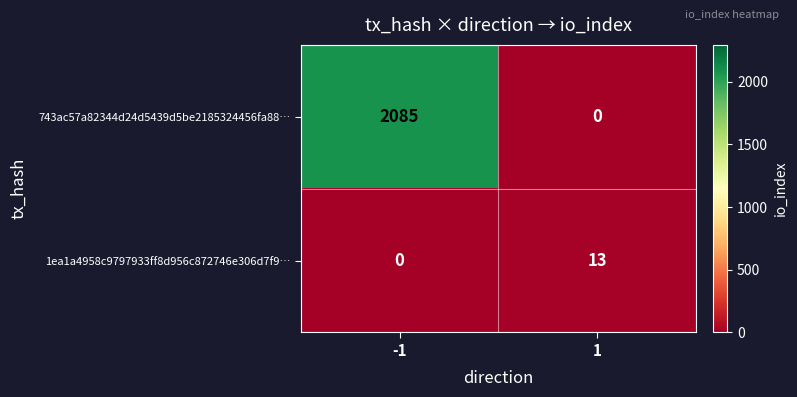

Which series changed the most between -1 and 1?

743ac57a82344d24d5439d5be2185324456fa88…